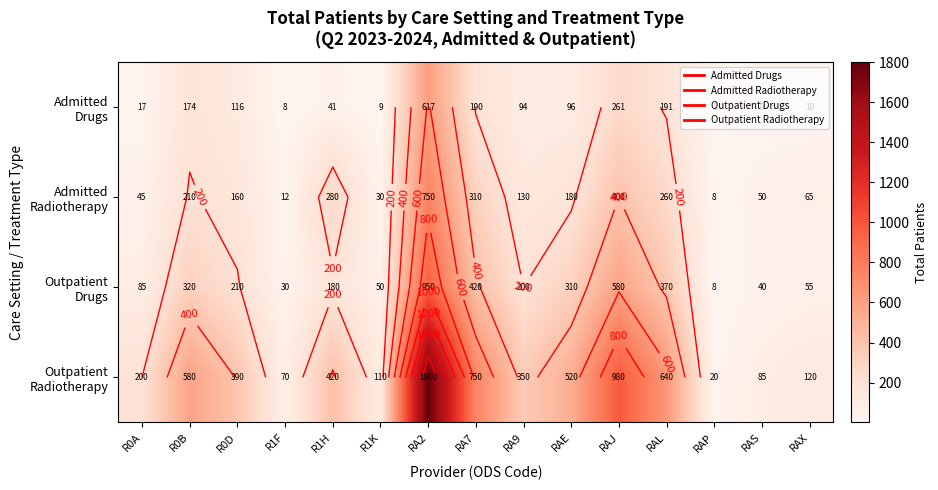

How many categories are shown in the chart?

15